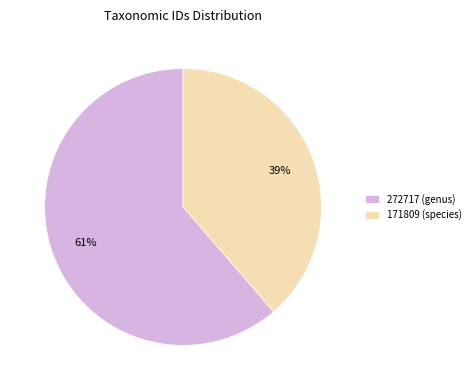

Is 171809 (species) the majority of the pie?

No